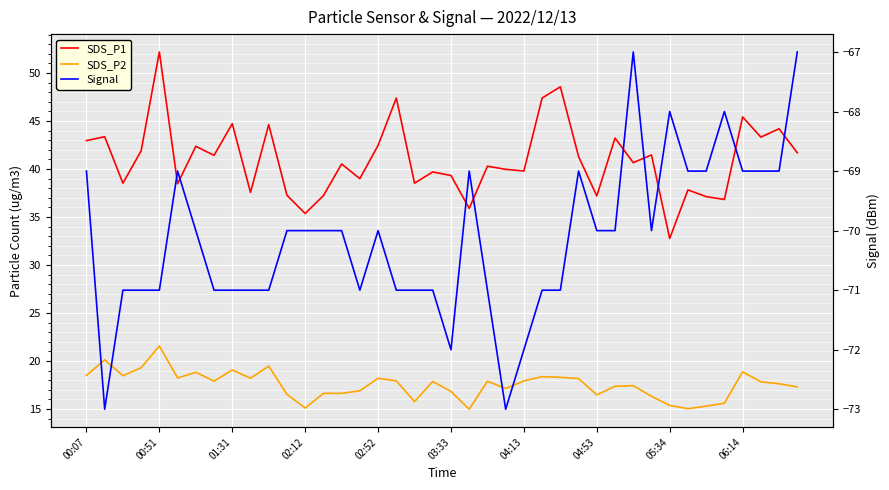

What is the difference between the Signal values at 20 and 14?

2.0